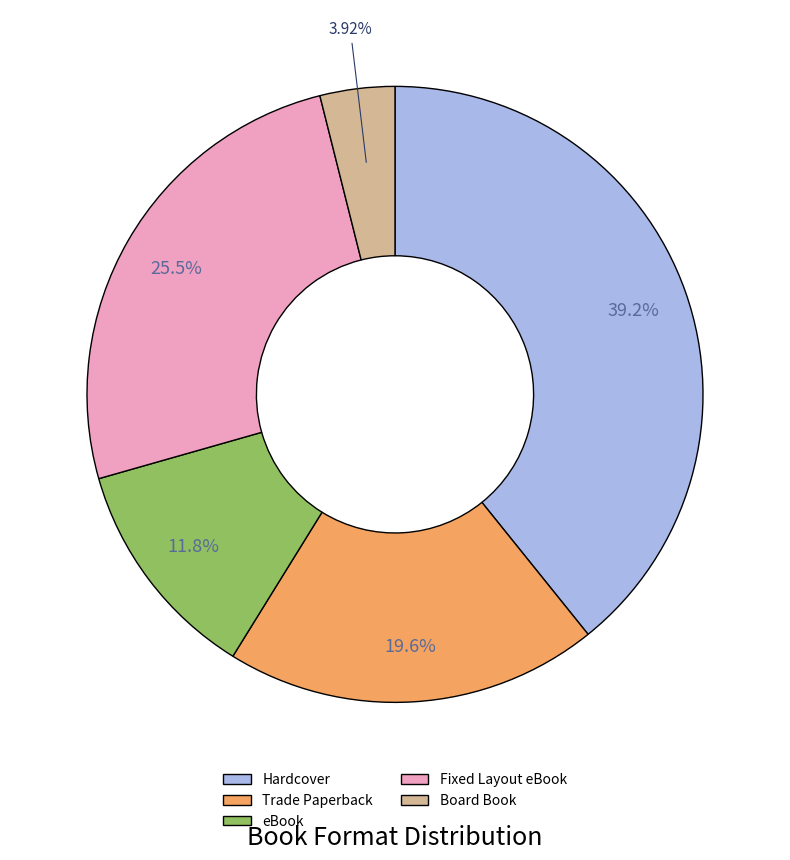

Rank the categories by value from lowest to highest.

Board Book, eBook, Trade Paperback, Fixed Layout eBook, Hardcover